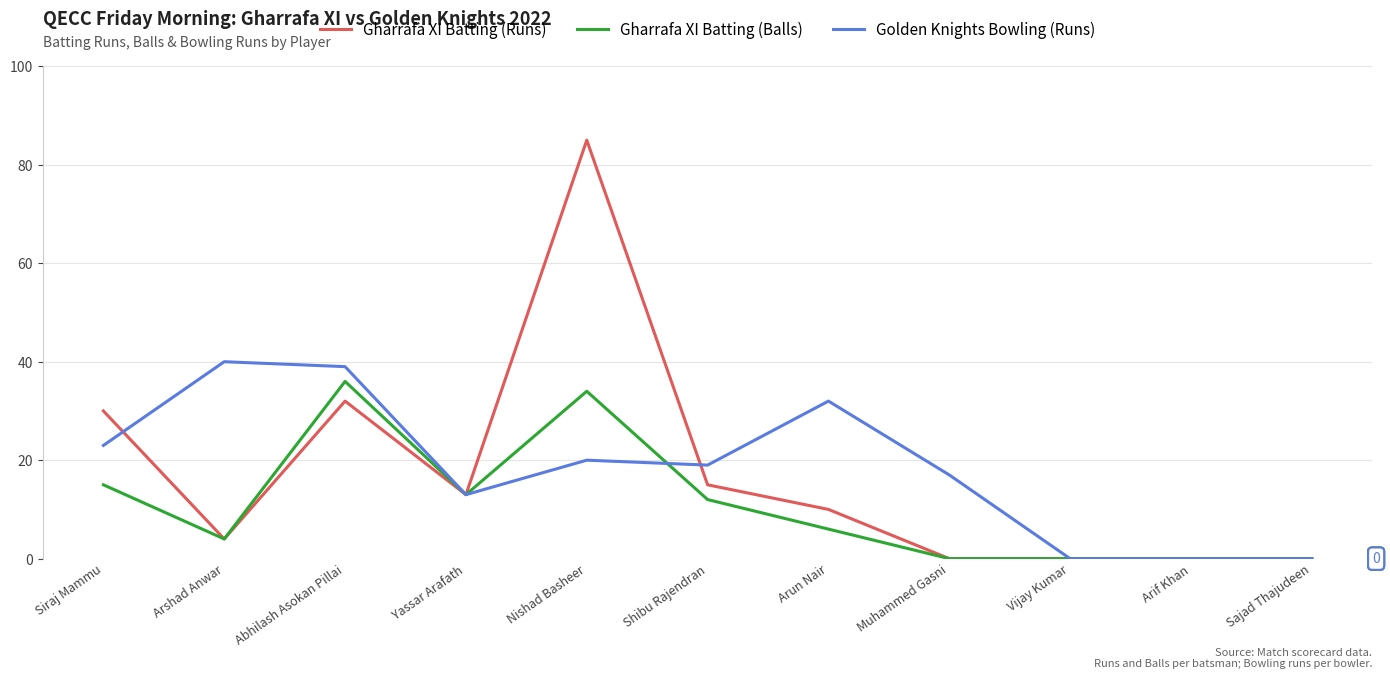

Does the chart display data point markers on the line(s)?

No